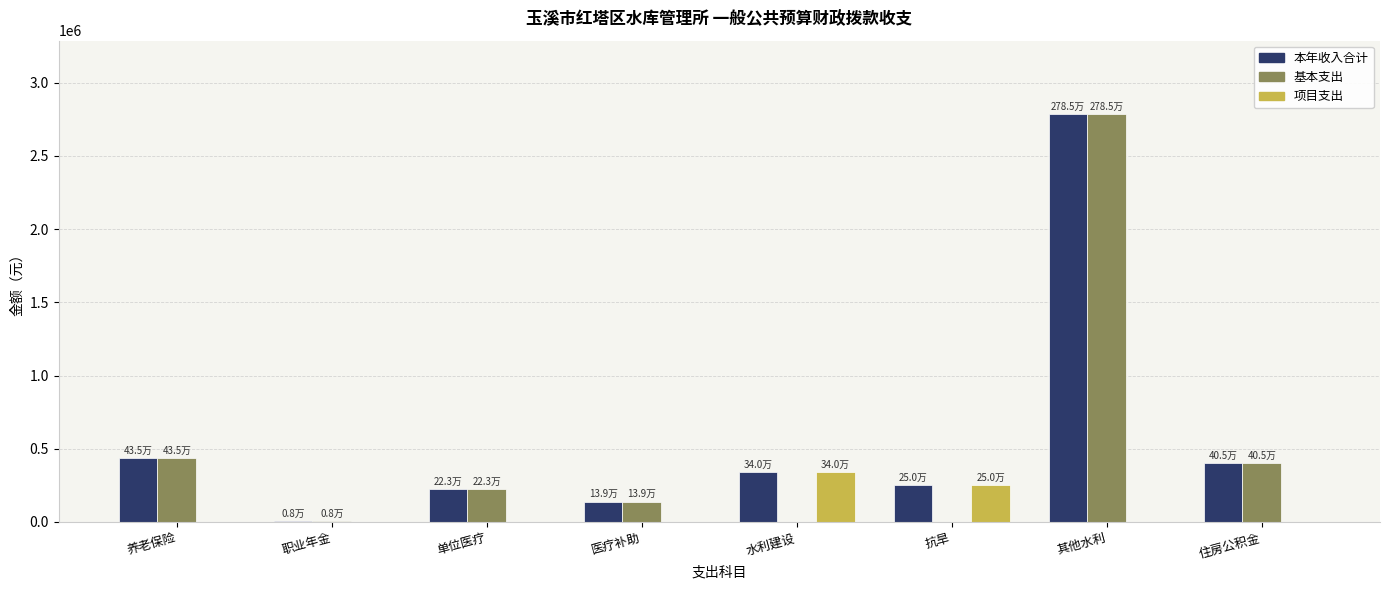

Where is 基本支出 nearest to the value 1392741?

养老保险